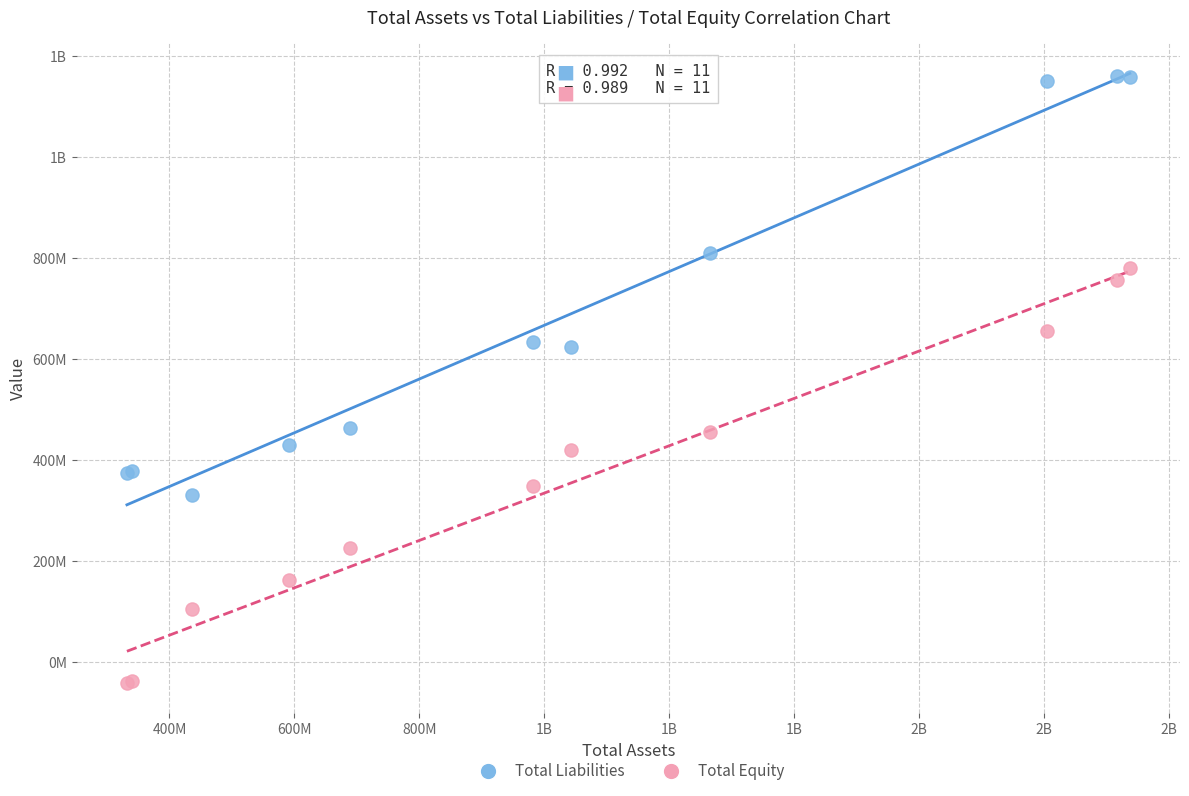

What are all the series names shown in the legend?

Total Liabilities, Total Equity